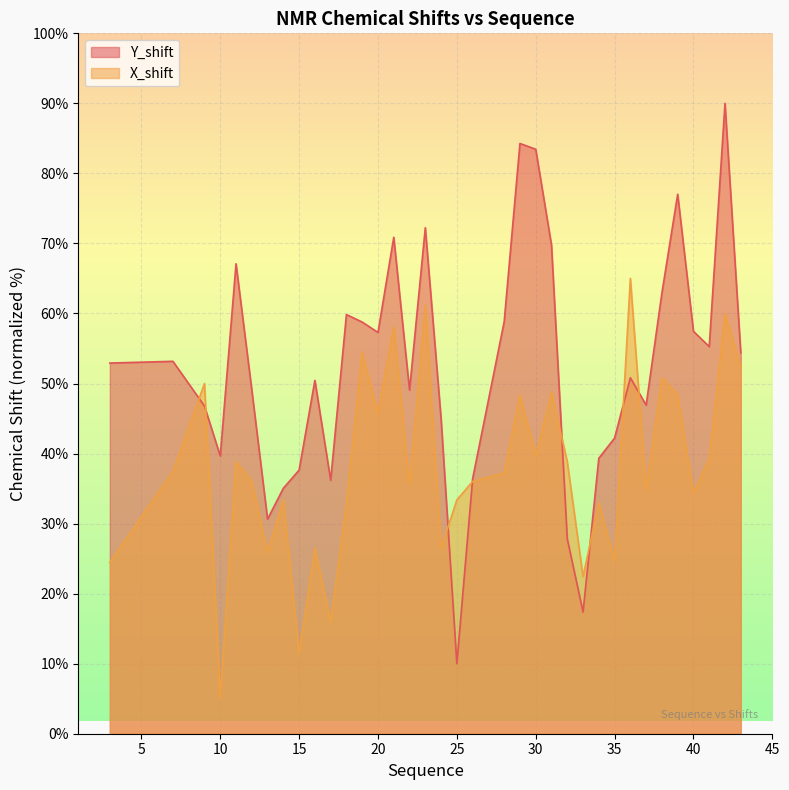

How many categories are shown in the chart?

36